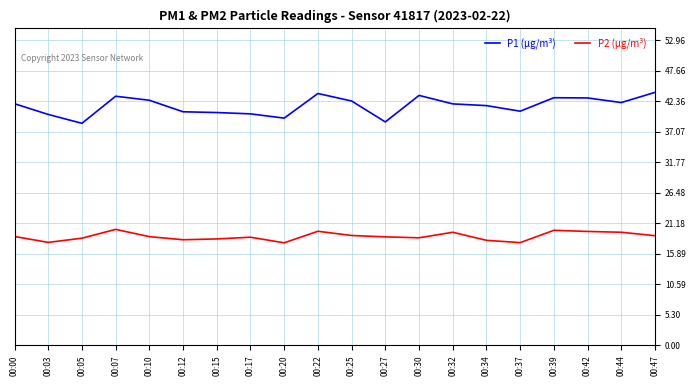

How many distinct data groups are displayed?

2